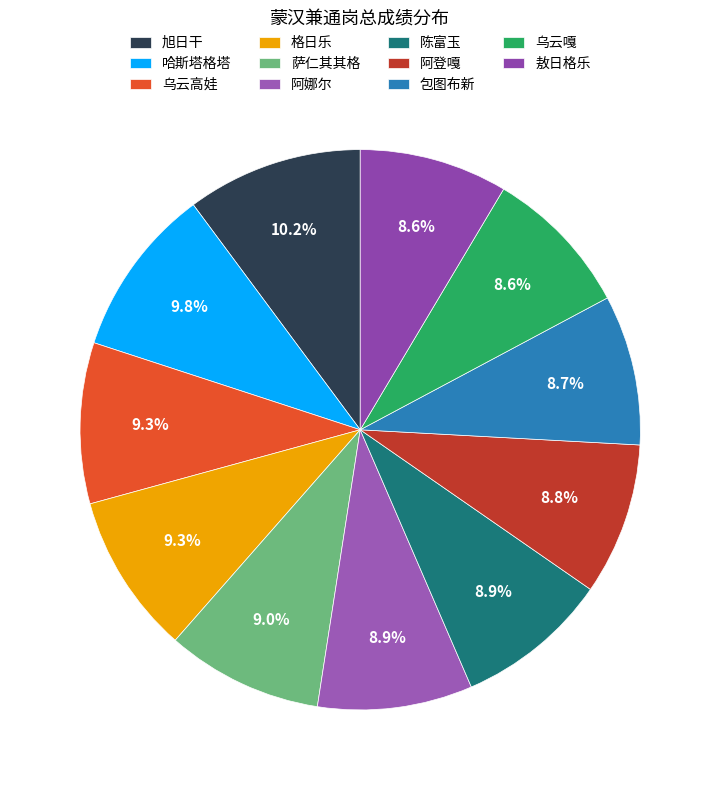

Is the sum of 乌云嘎 and 陈富玉 greater than half?

No